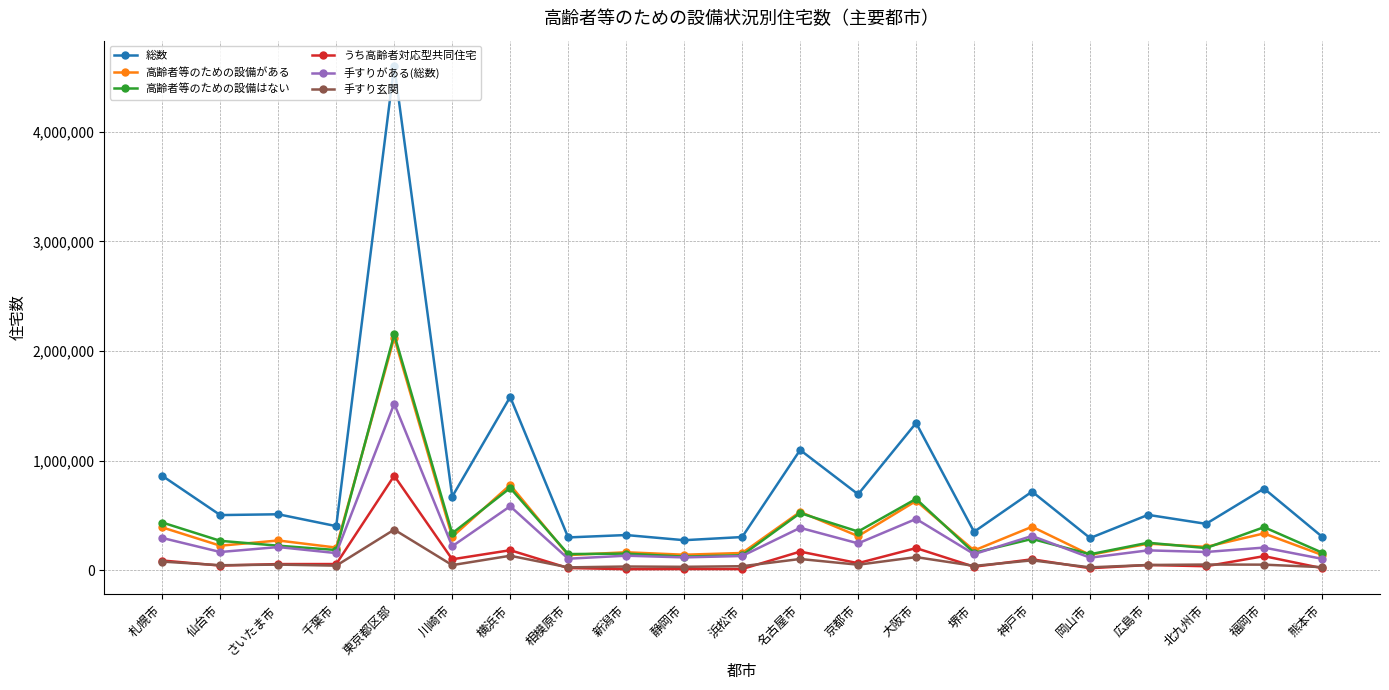

What is the spread (max minus min) of values at 川崎市?

624940